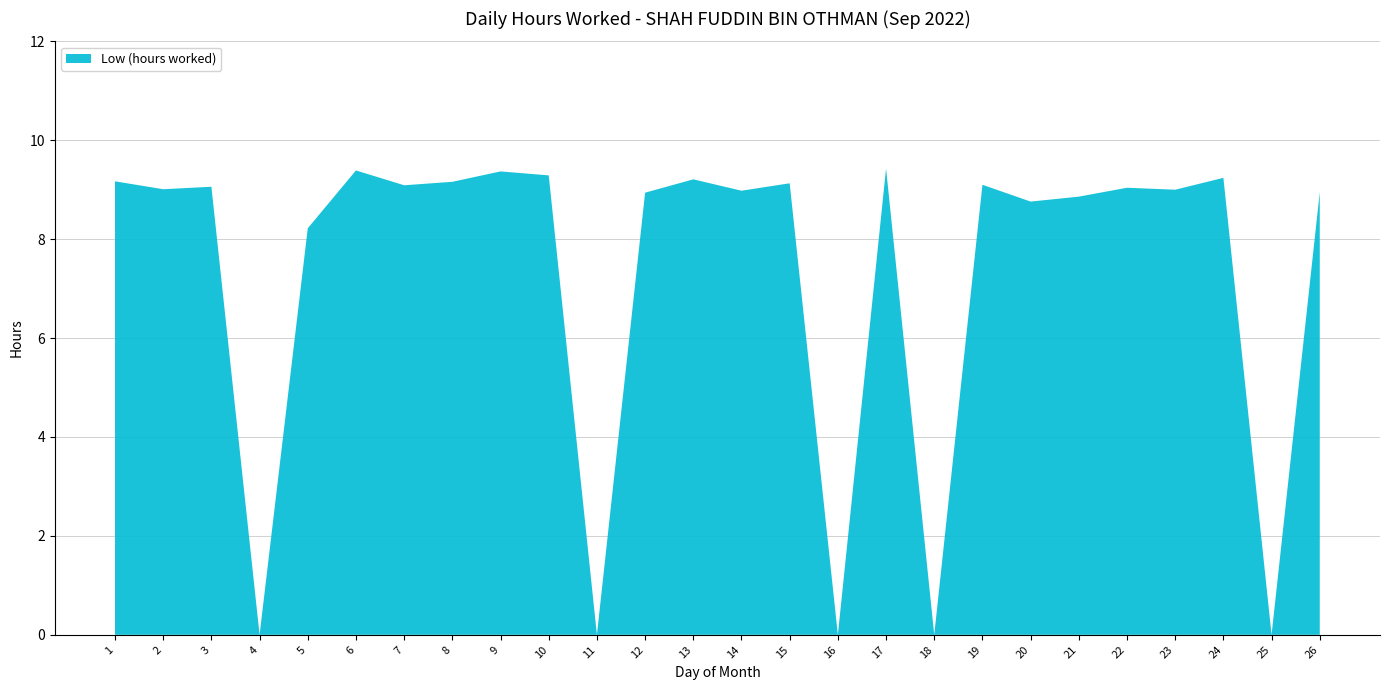

Reading left to right, transcribe all the data shown in this chart.

9.2	9.0	9.1	0.0	8.2	9.4	9.1	9.2	9.4	9.3	0.0	8.9	9.2	9.0	9.1	0.0	9.4	0.0	9.1	8.8	8.9	9.0	9.0	9.2	0.0	8.9